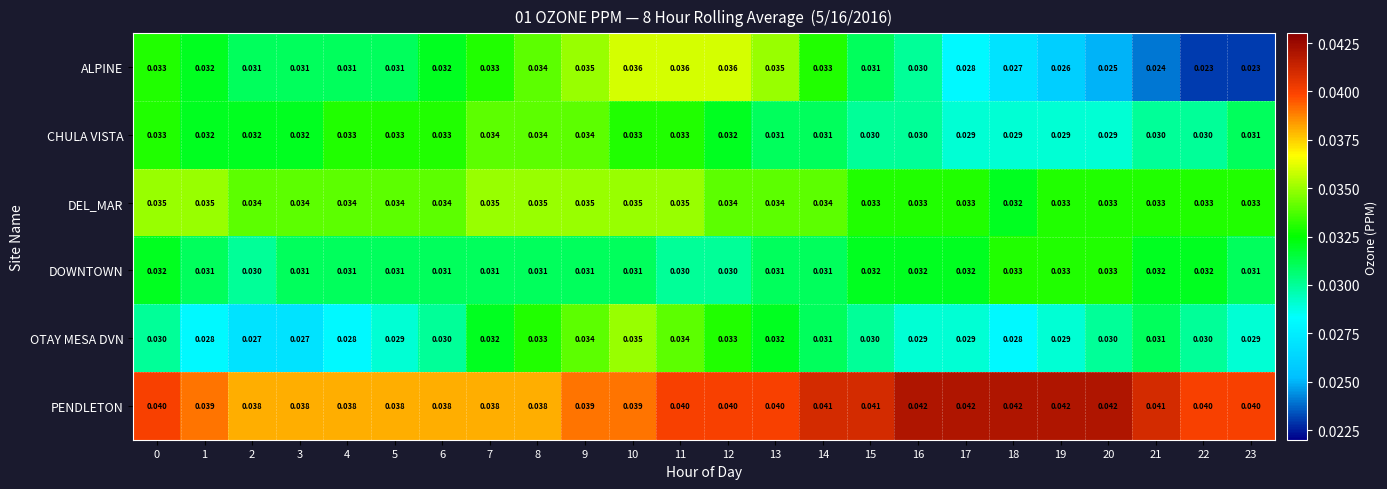

Which series has the largest range (max minus min)?

ALPINE